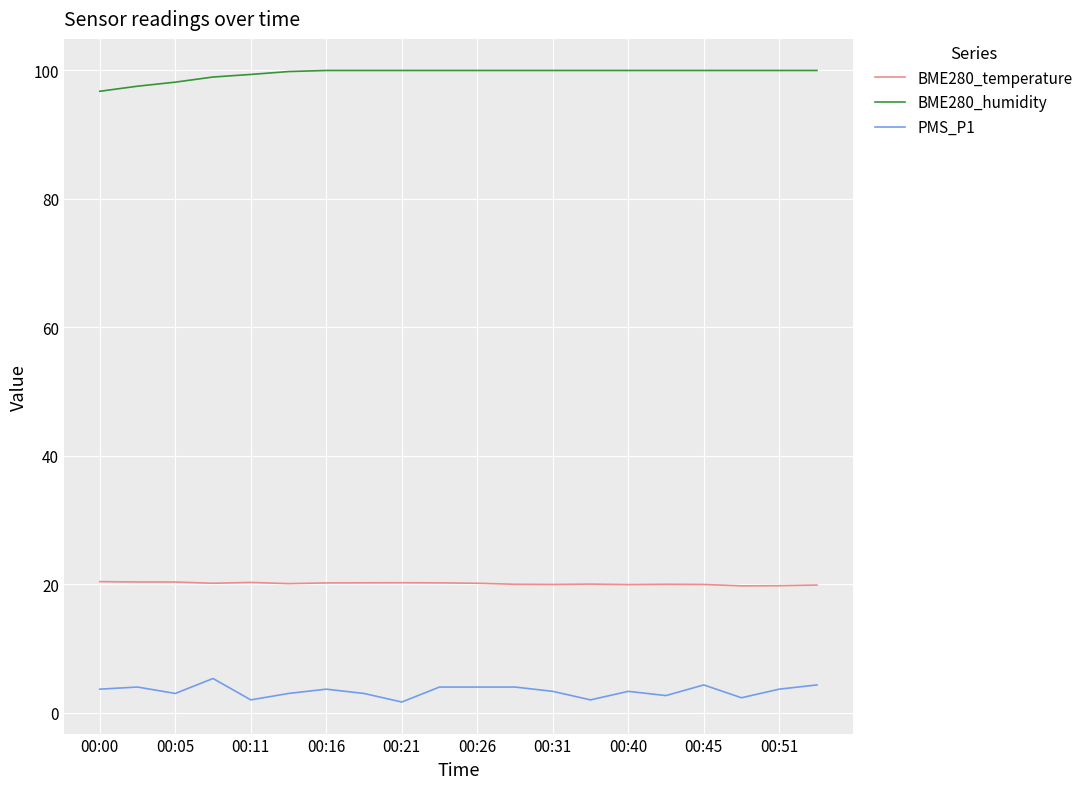

What is the maximum value shown in the chart?

100.0